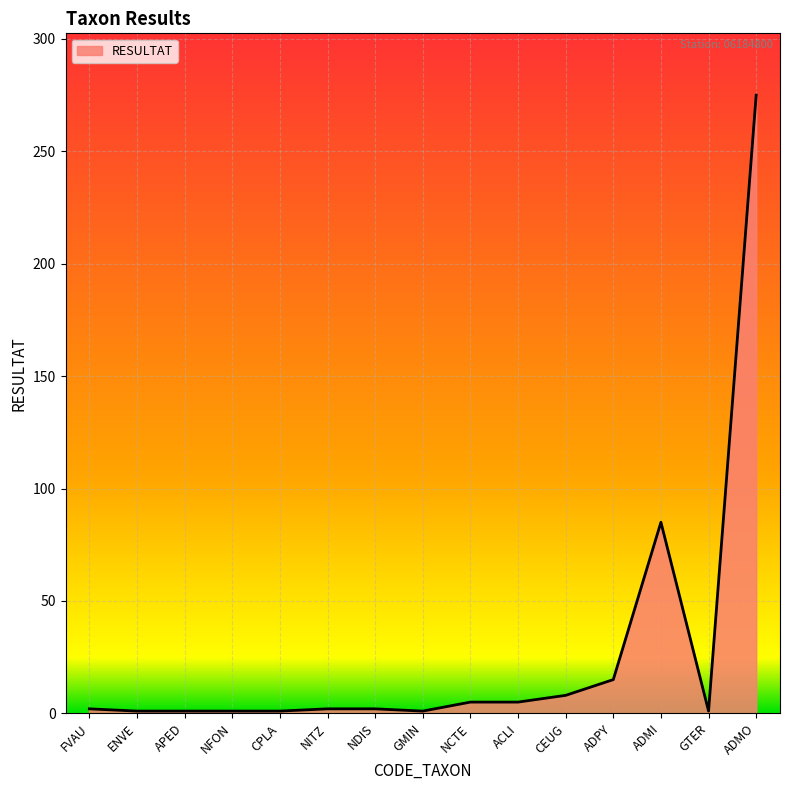

Is it true that the value at ENVE is 1?

True